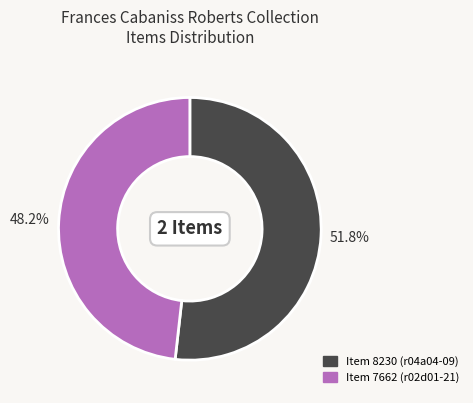

To the nearest percent, what portion does Item 8230 (r04a04-09) represent?

52%